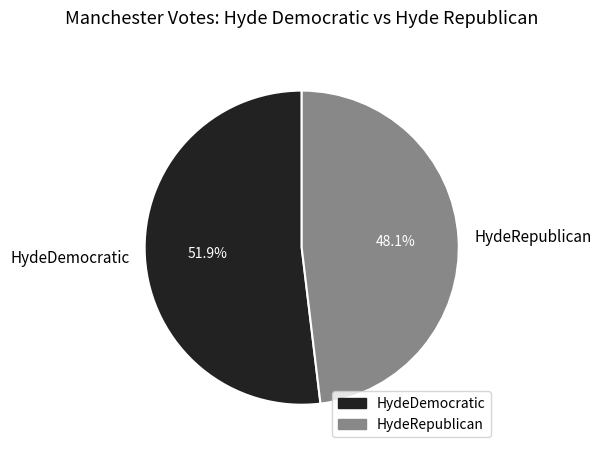

What portion of the pie excludes HydeDemocratic?

48.1%